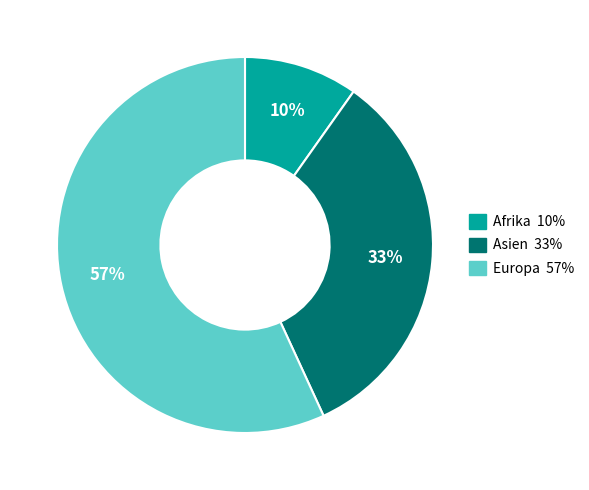

Approximately how many times larger is the value at Asien compared to Europa?

0.6